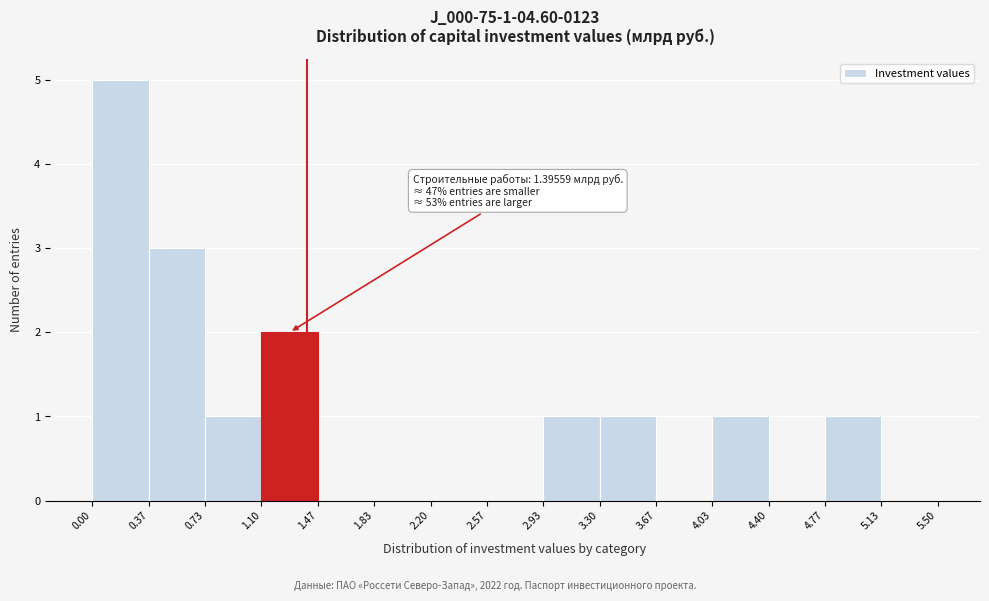

Which range on the x-axis has the tallest bar?

0.00 to 0.37